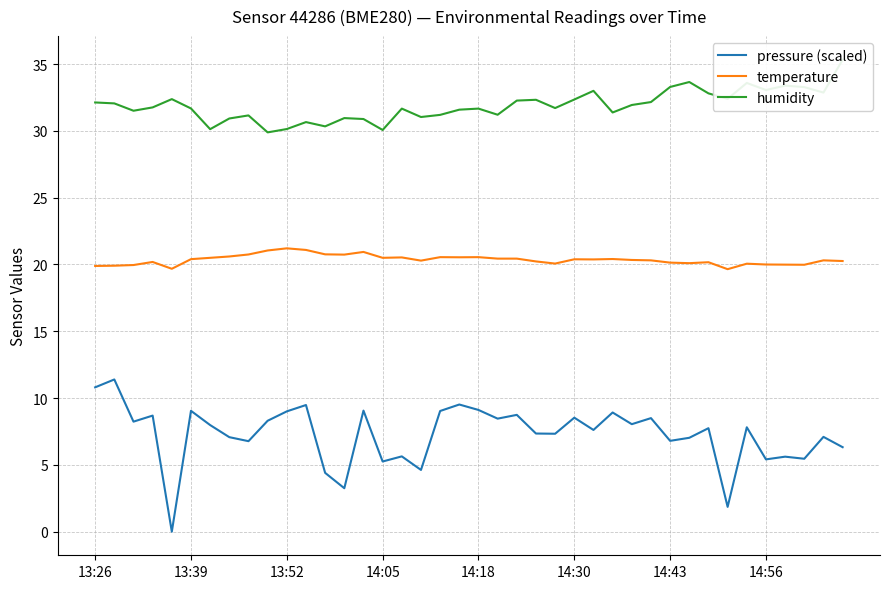

The value of humidity at 27 is 8.0. True or false?

False